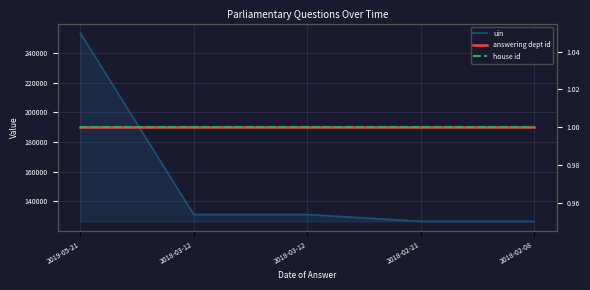

List the series in order of their peak value, lowest first.

answering dept id, house id, uin